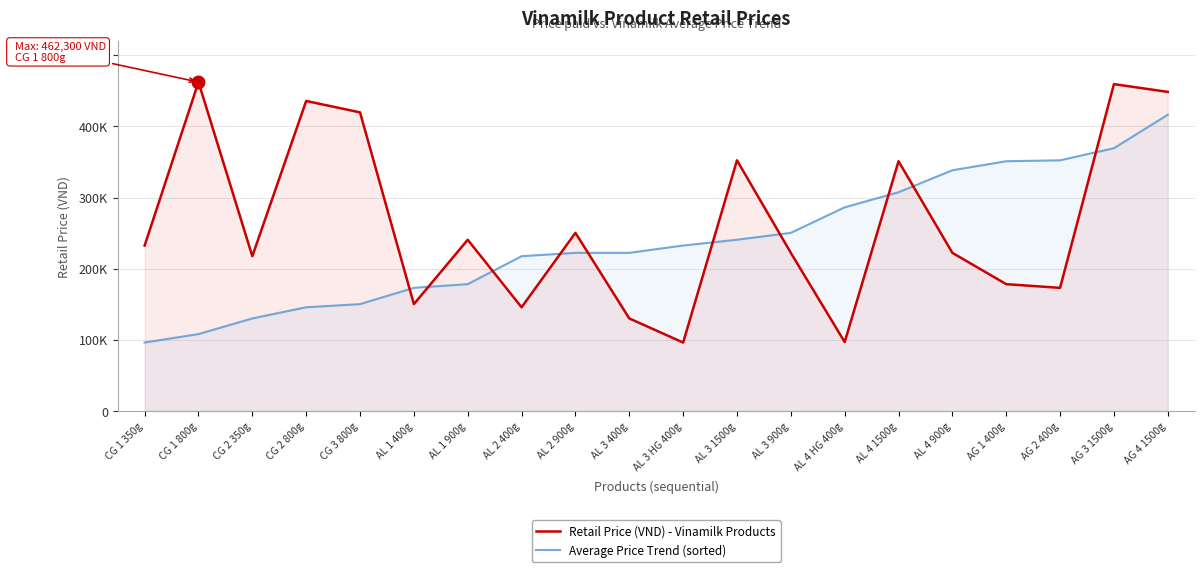

What is the difference between the Average Price Trend (sorted) values at AG 4 1500g and AL 3 900g?

166100